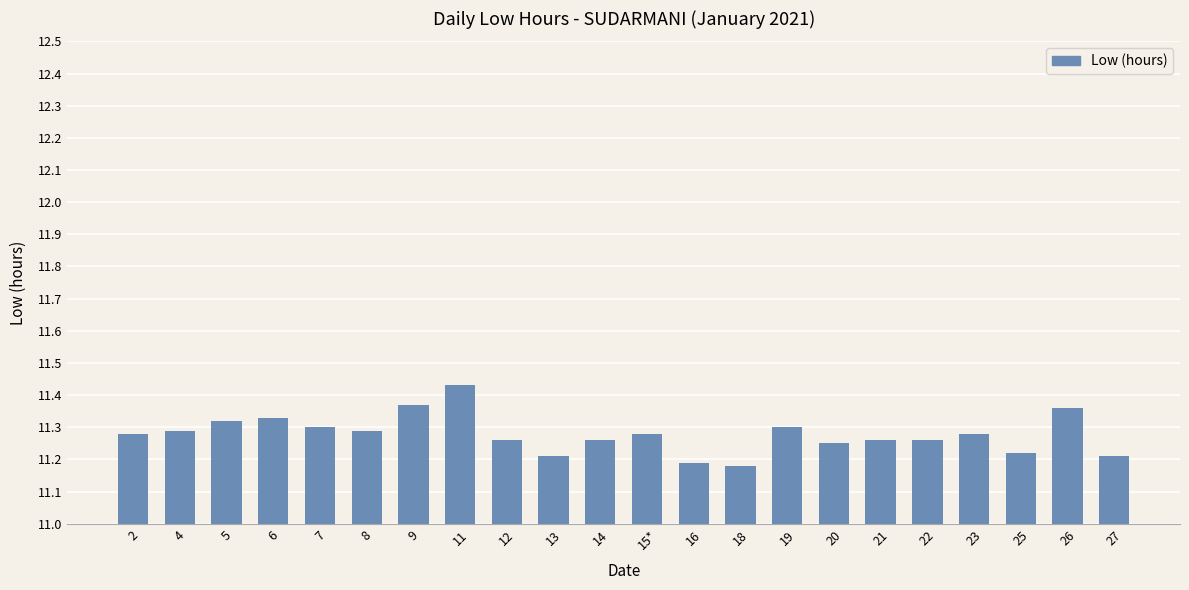

Between 11 and 7, which is larger?

11